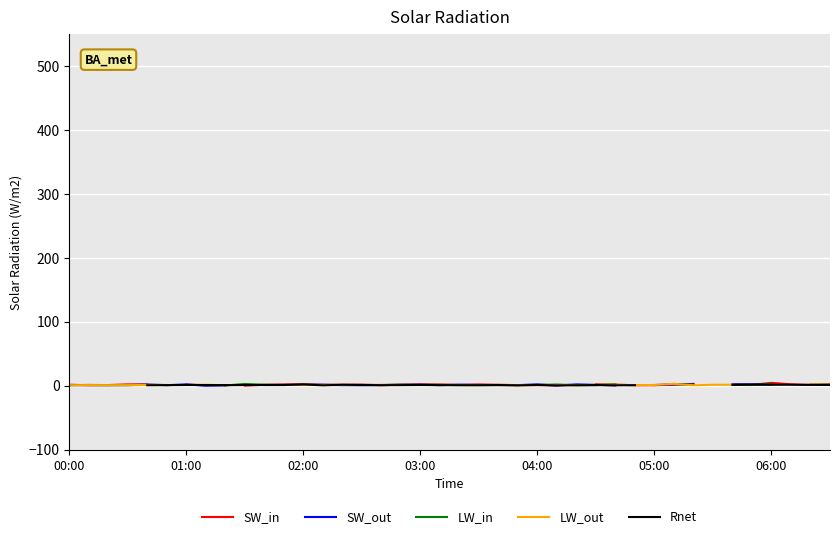

At which category does Rnet reach its first local valley?

8